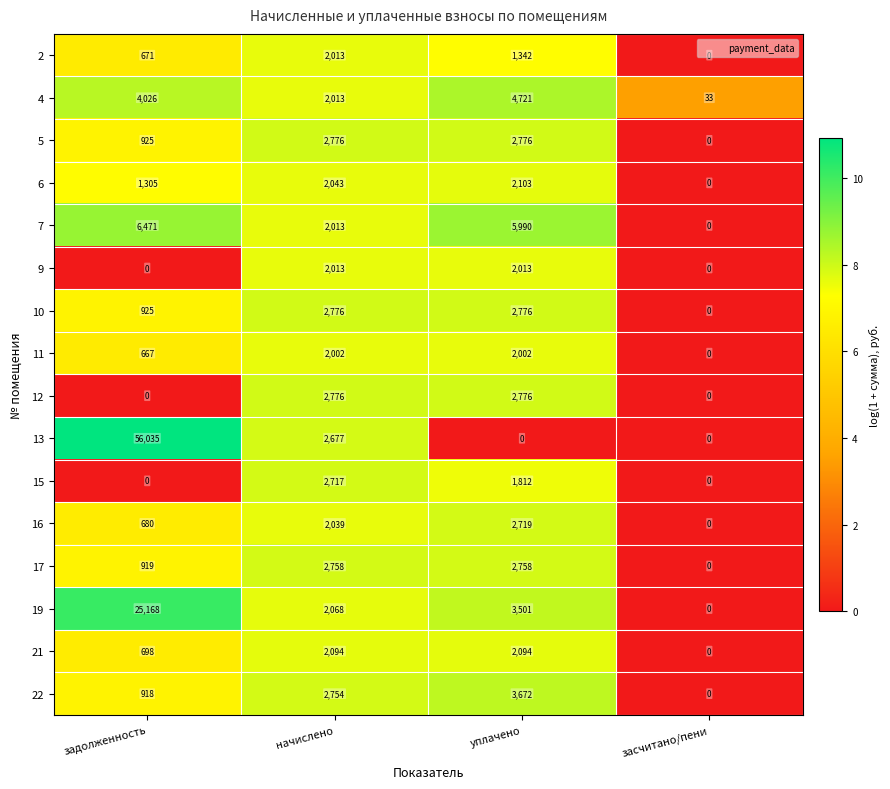

Which category has the highest value across all series?

задолженность